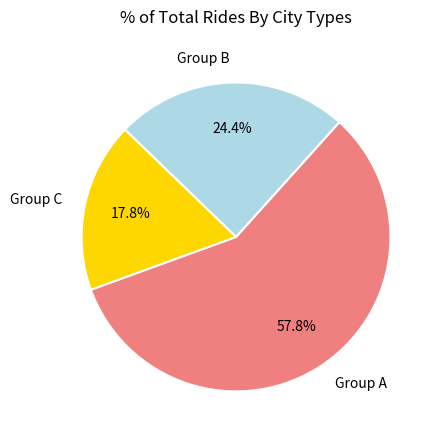

Which slice represents more than half of the pie?

Group A